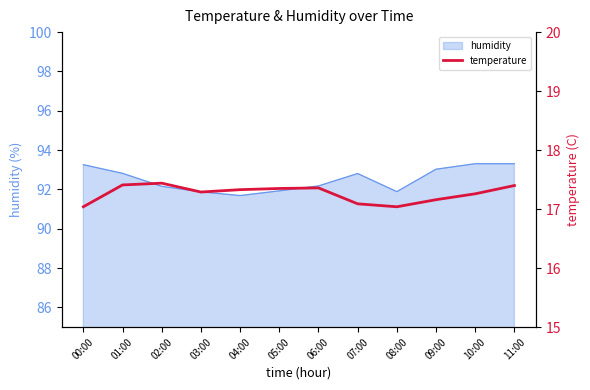

How many points are lower than both their immediate neighbors (excluding endpoints)?

2